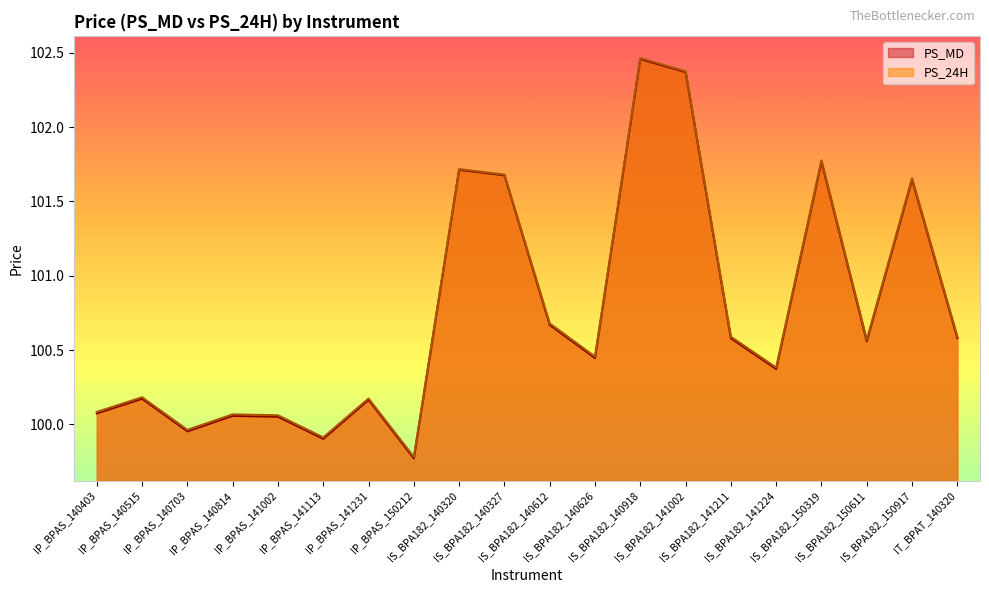

Is the value of PS_24H at IP_BPAS_140703 greater than the value of PS_MD at IS_BPA182_141224?

No